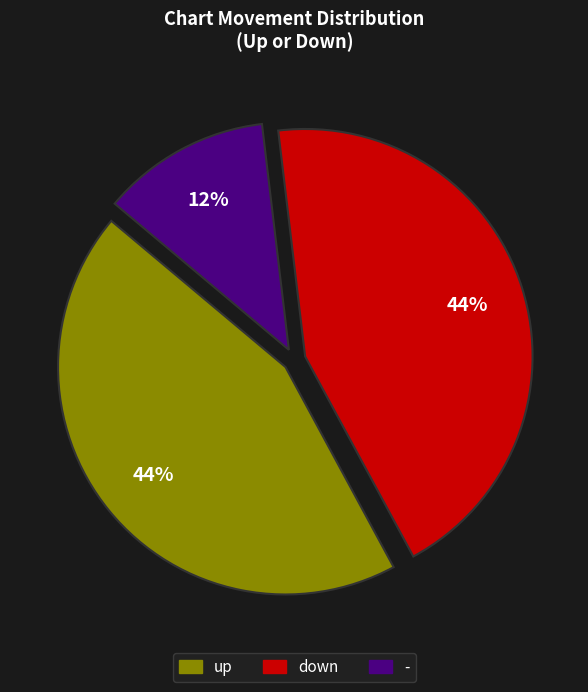

Is there any slice that represents more than half of the pie?

No